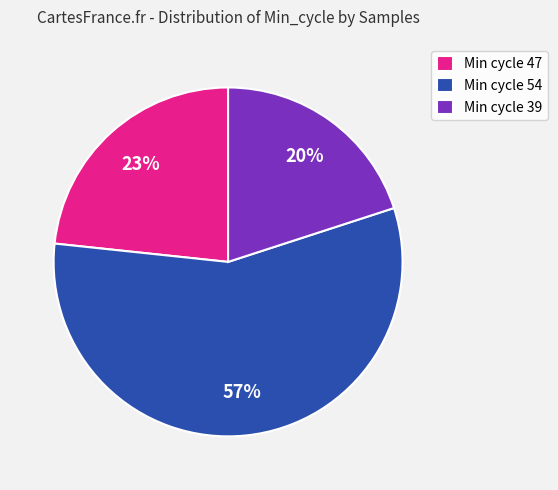

Is it true that Min cycle 54 is 51% of the pie?

False